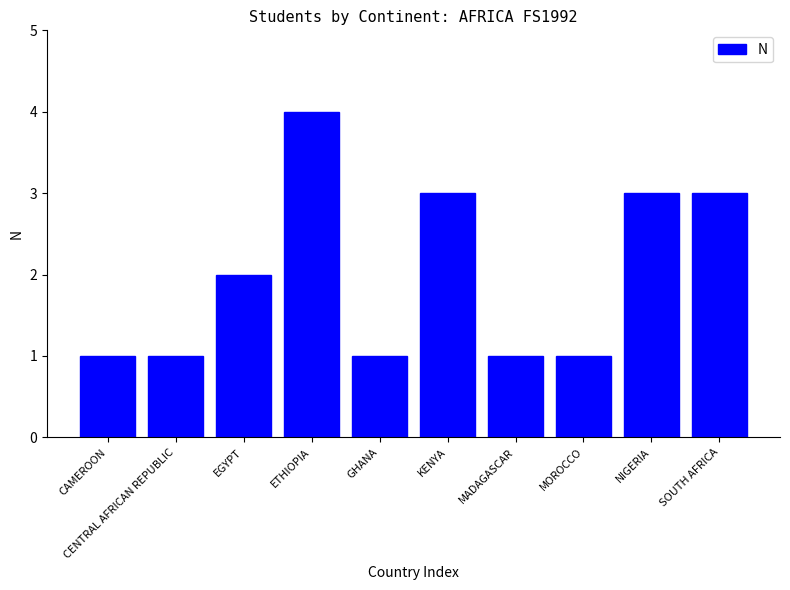

True or false: the data shows 3 at NIGERIA.

True